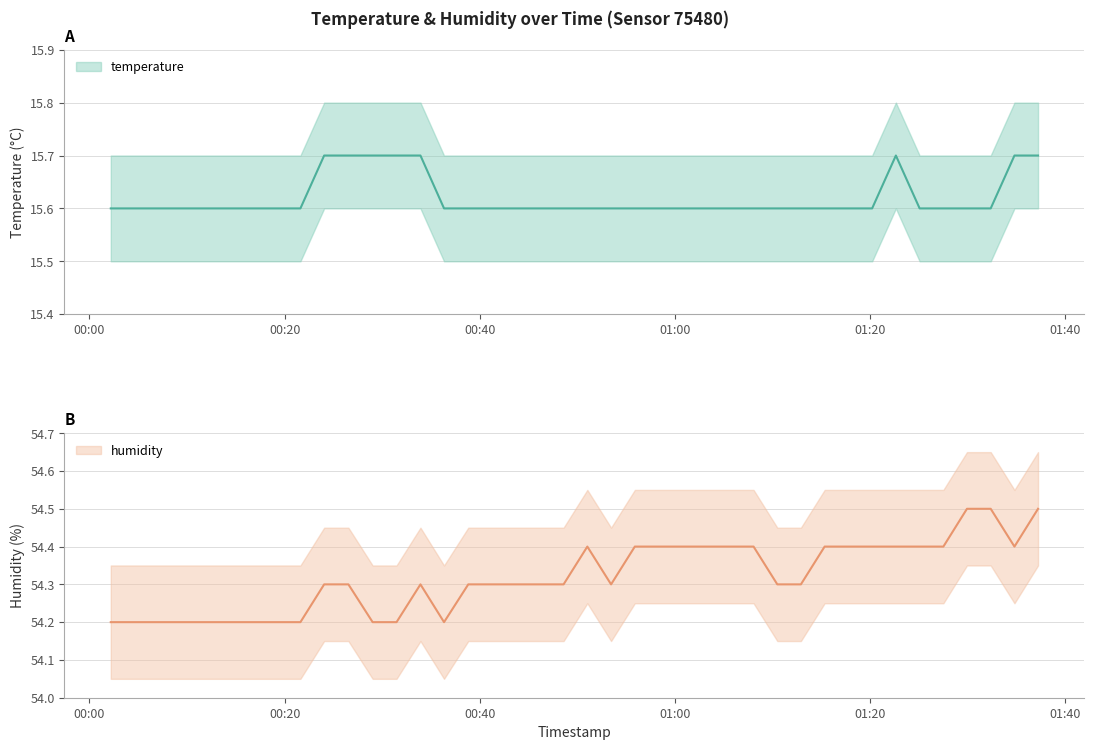

The temperature series shows 10.4 at 2022-11-02T01:29:55. True or false?

False